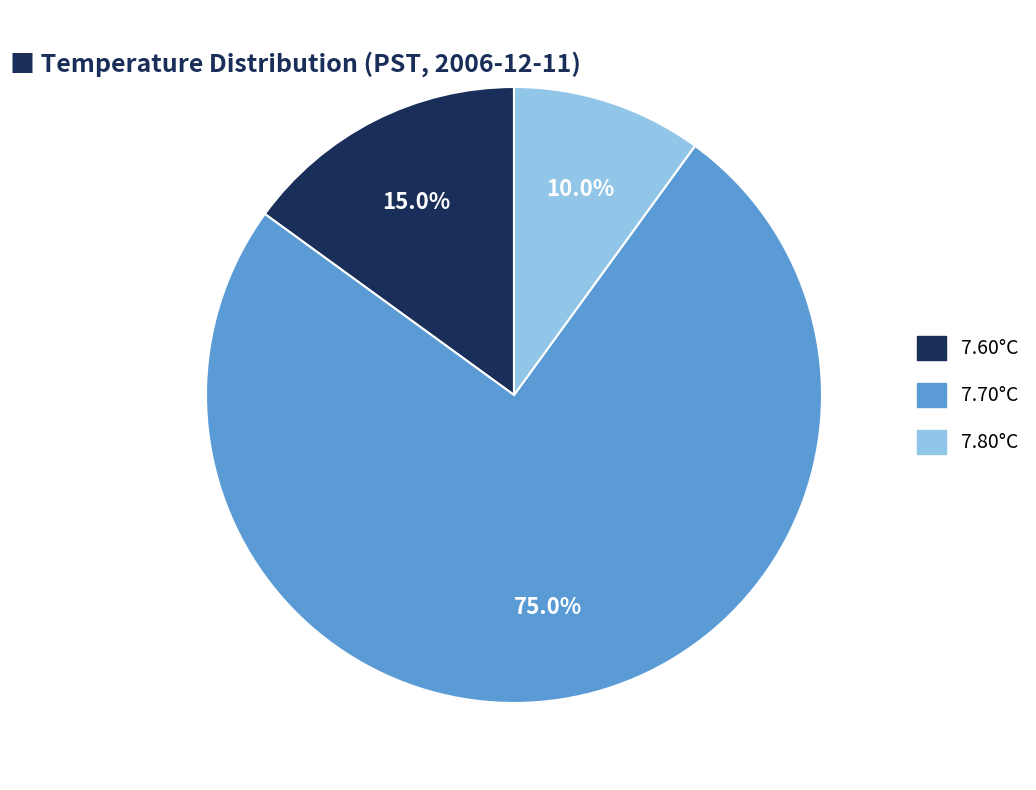

Is there a majority slice in this chart?

Yes